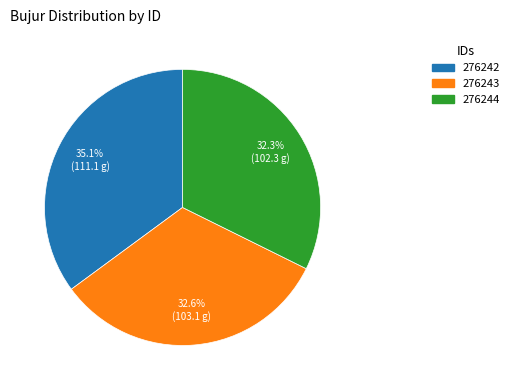

Is it true that 276244 is 43% of the pie?

False